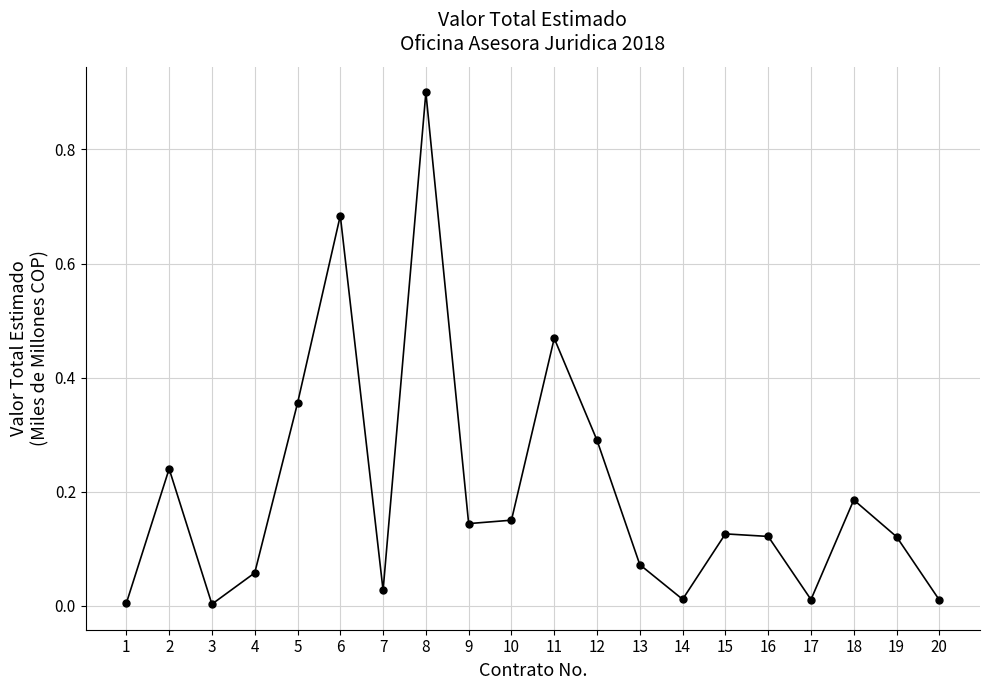

What is the difference between the maximum and minimum values?

0.9